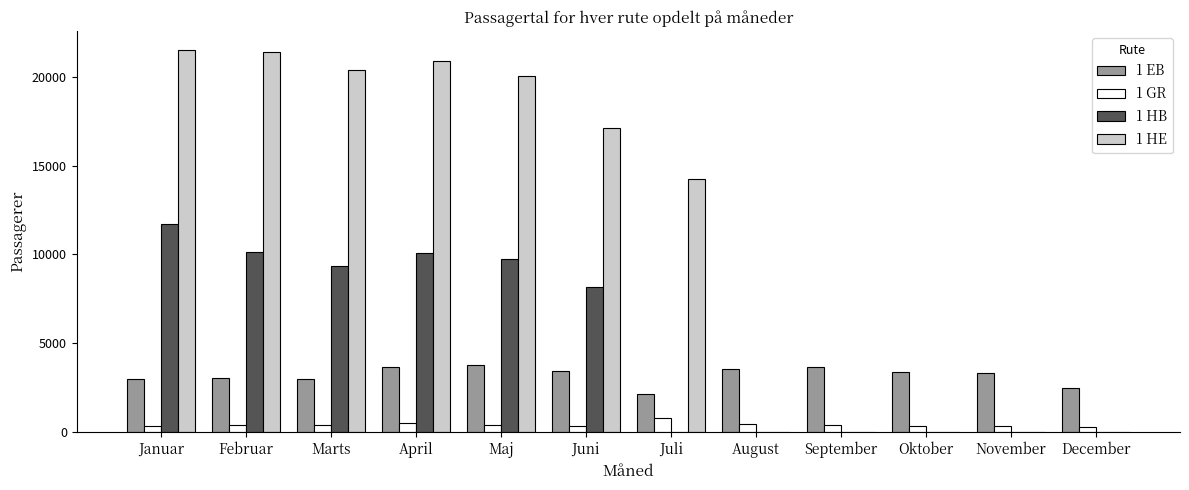

What are all the series names shown in the legend?

1 EB, 1 GR, 1 HB, 1 HE